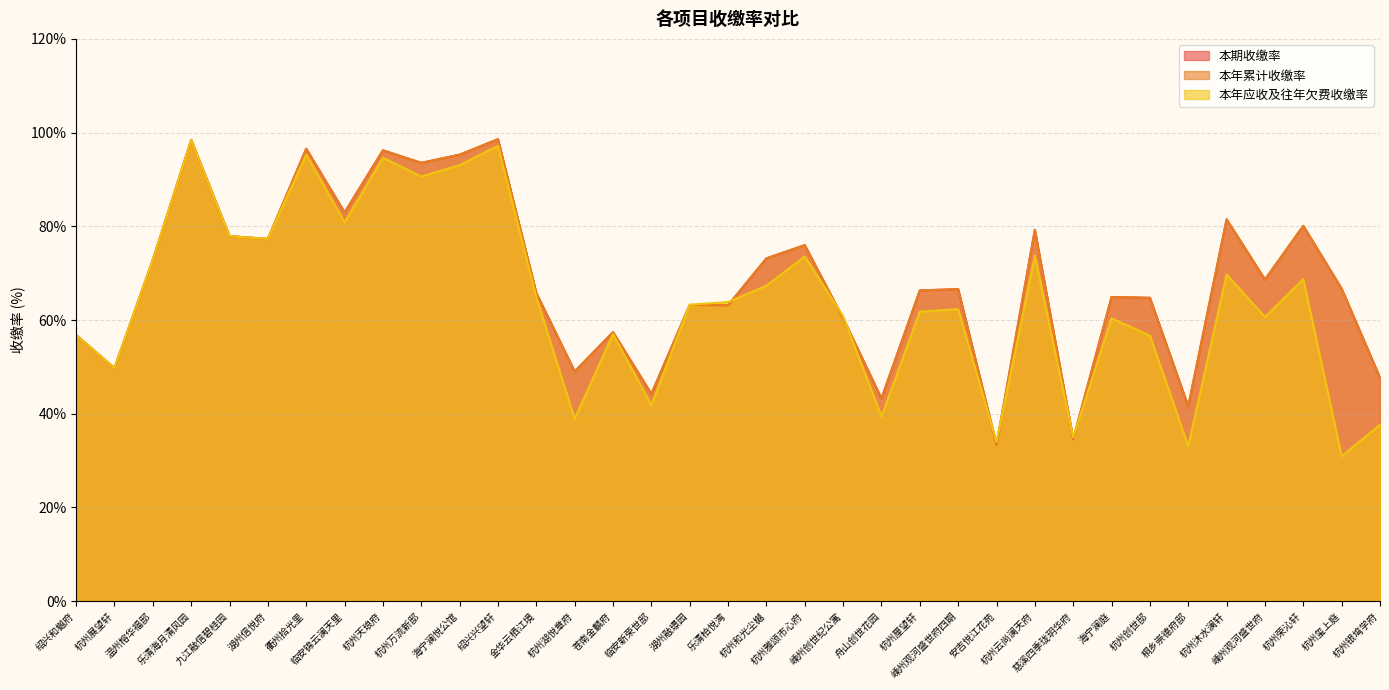

What is the label of the 11th point from the right?

安吉悦江花苑